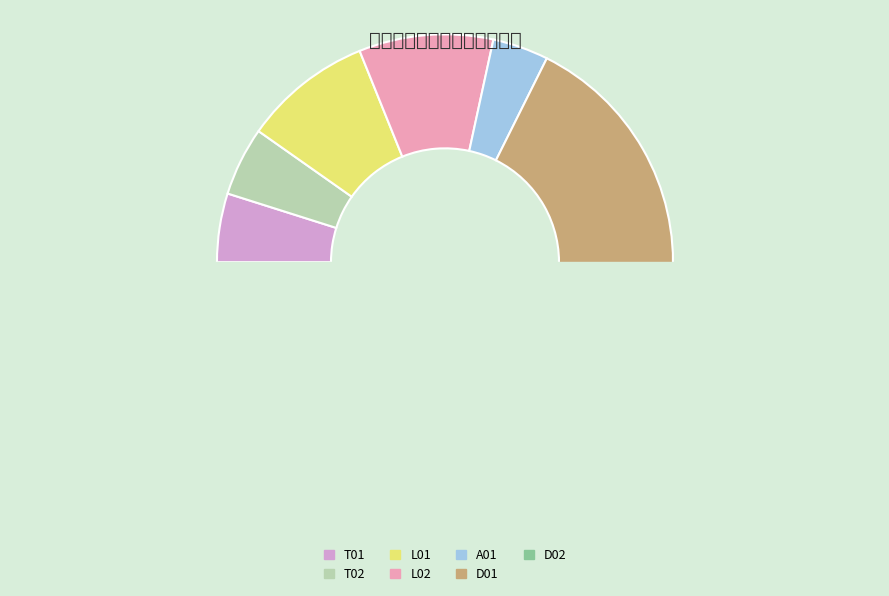

Which slice is the smallest?

A01